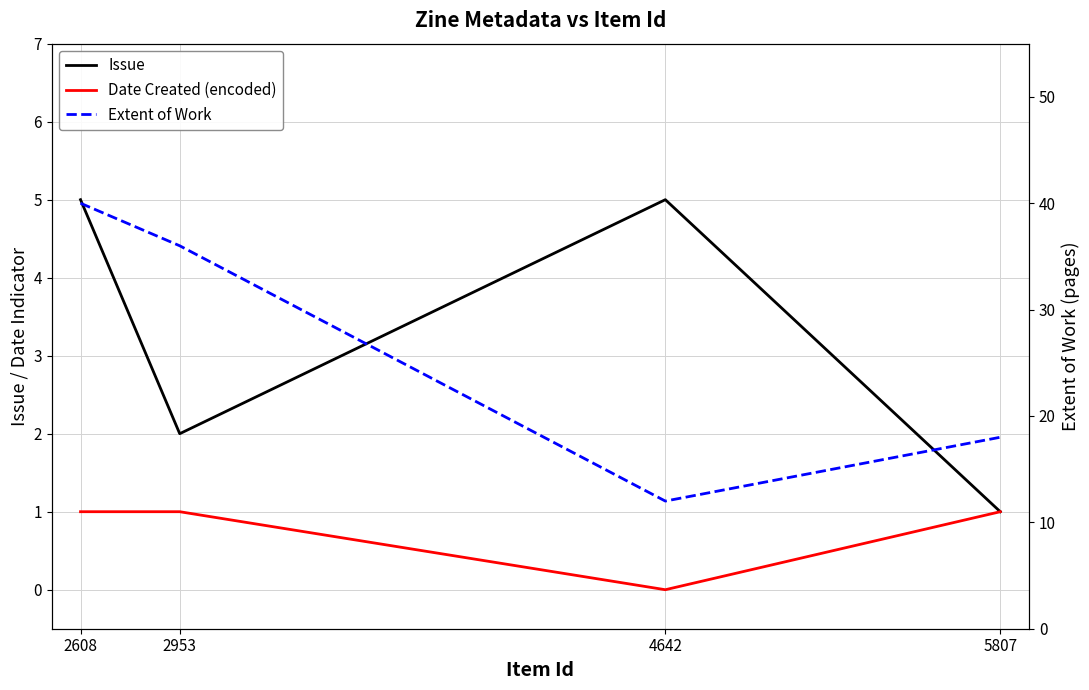

How many values in the Issue series are below 5?

2